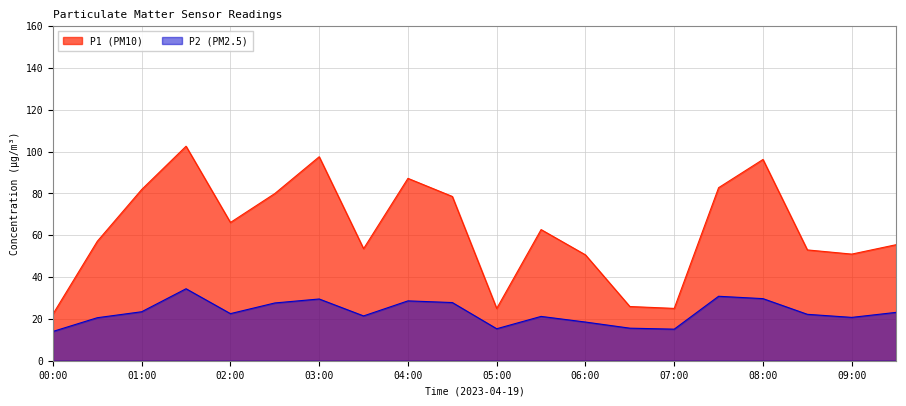

Which series has the largest range (max minus min)?

P1